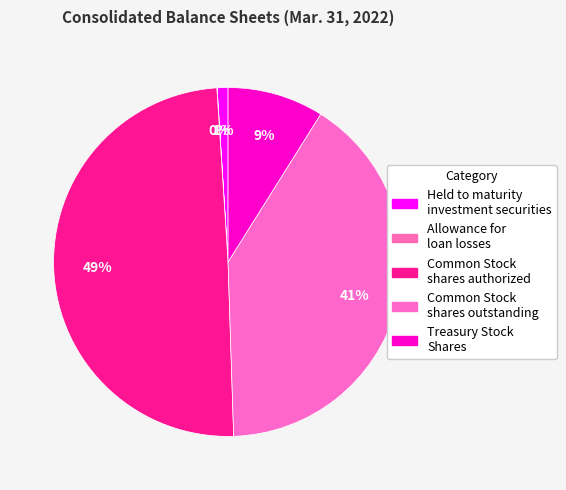

Is there any slice that represents more than half of the pie?

No